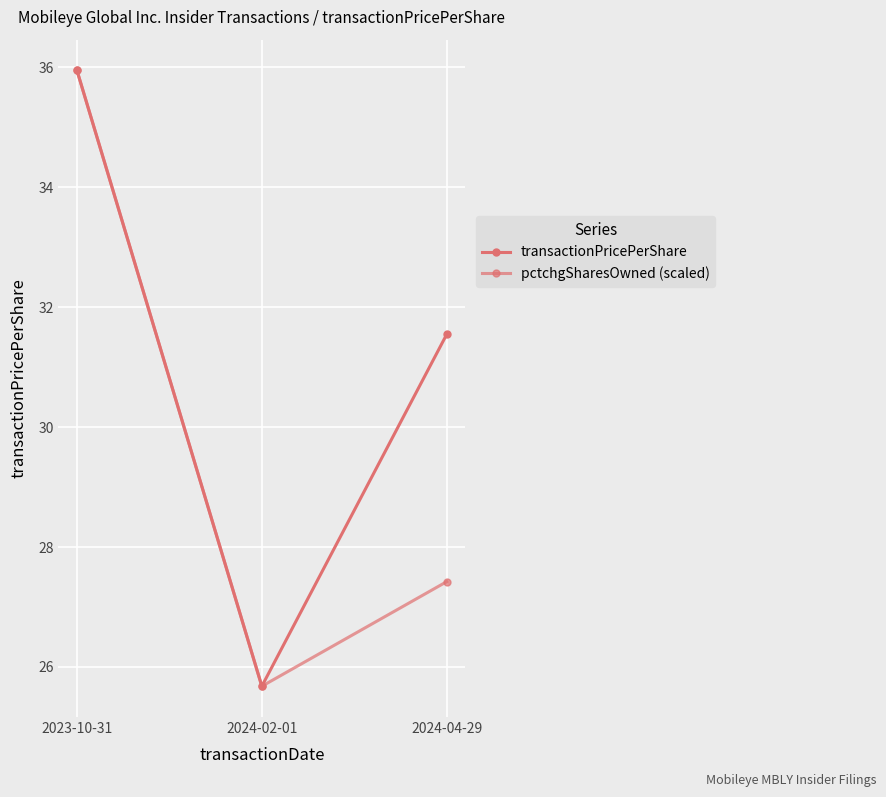

Reading right to left, what are all the values shown in this chart?

transactionPricePerShare: 31.5	25.7	35.9
pctchgSharesOwned (scaled): 27.4	25.7	35.9